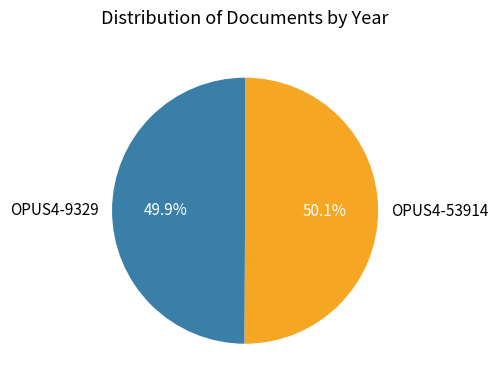

To the nearest percent, what is the combined percentage of OPUS4-9329 and OPUS4-53914?

100%